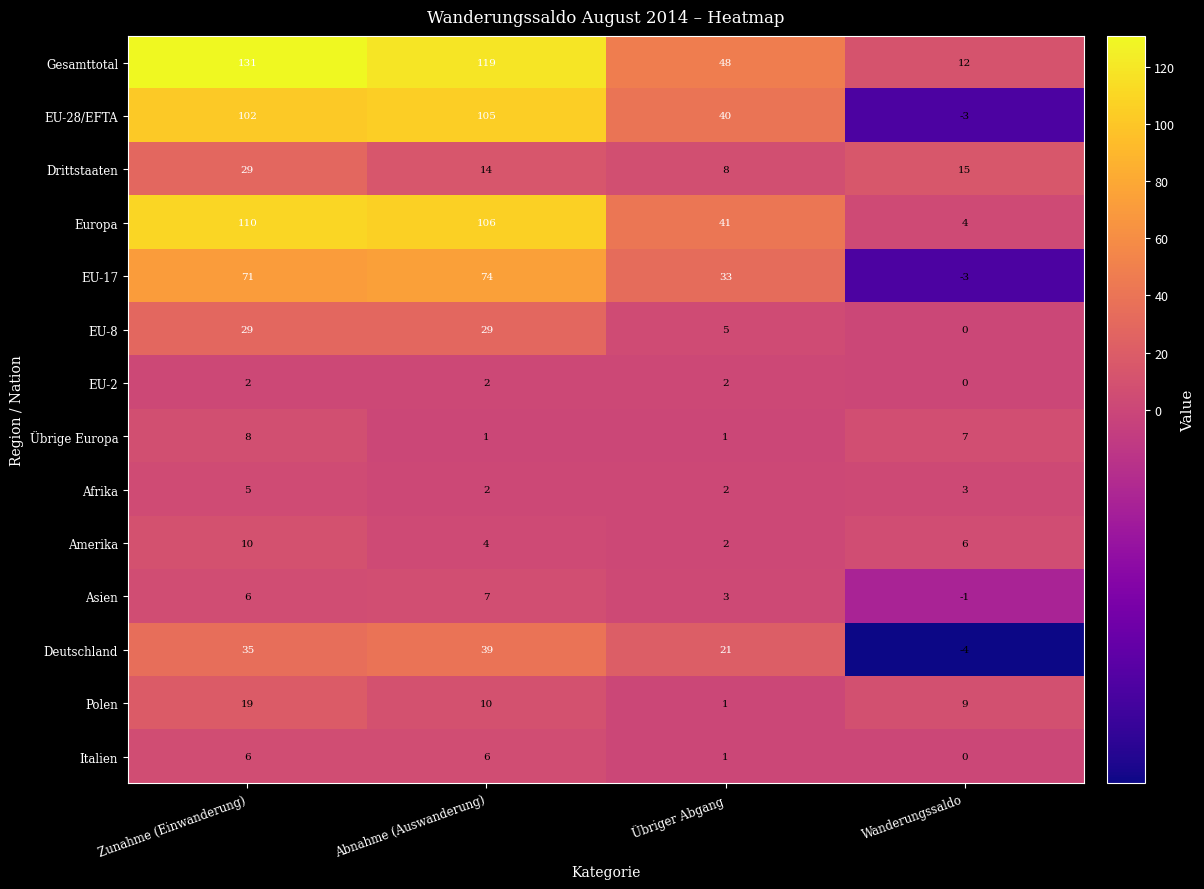

The Europa series shows 4 at Wanderungssaldo. True or false?

True